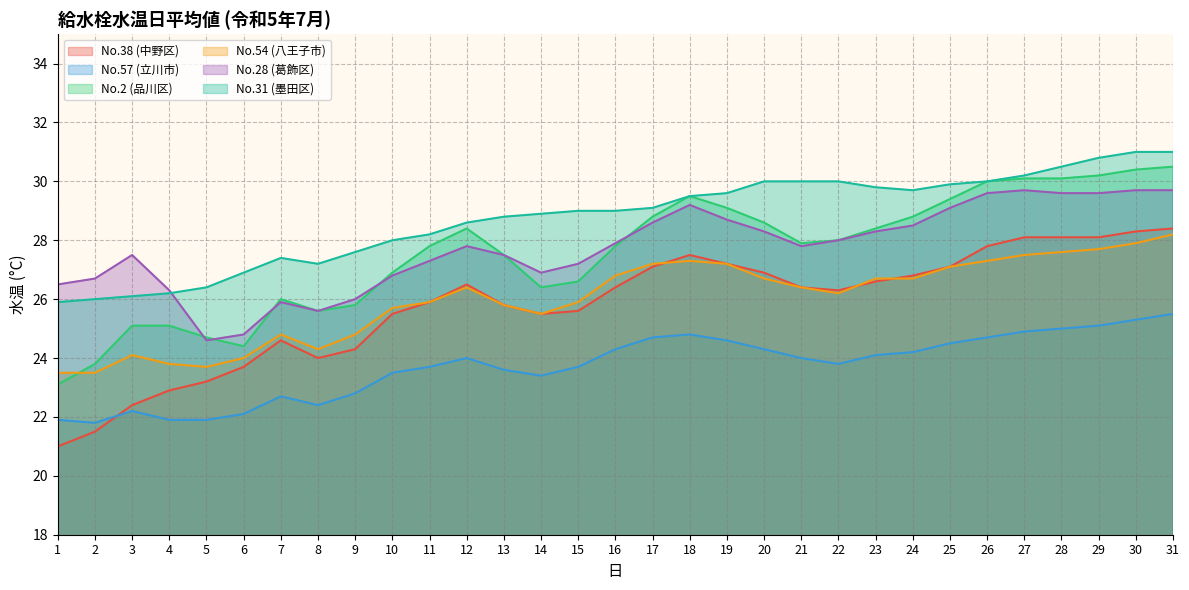

At how many categories does at least one series exceed 23?

31